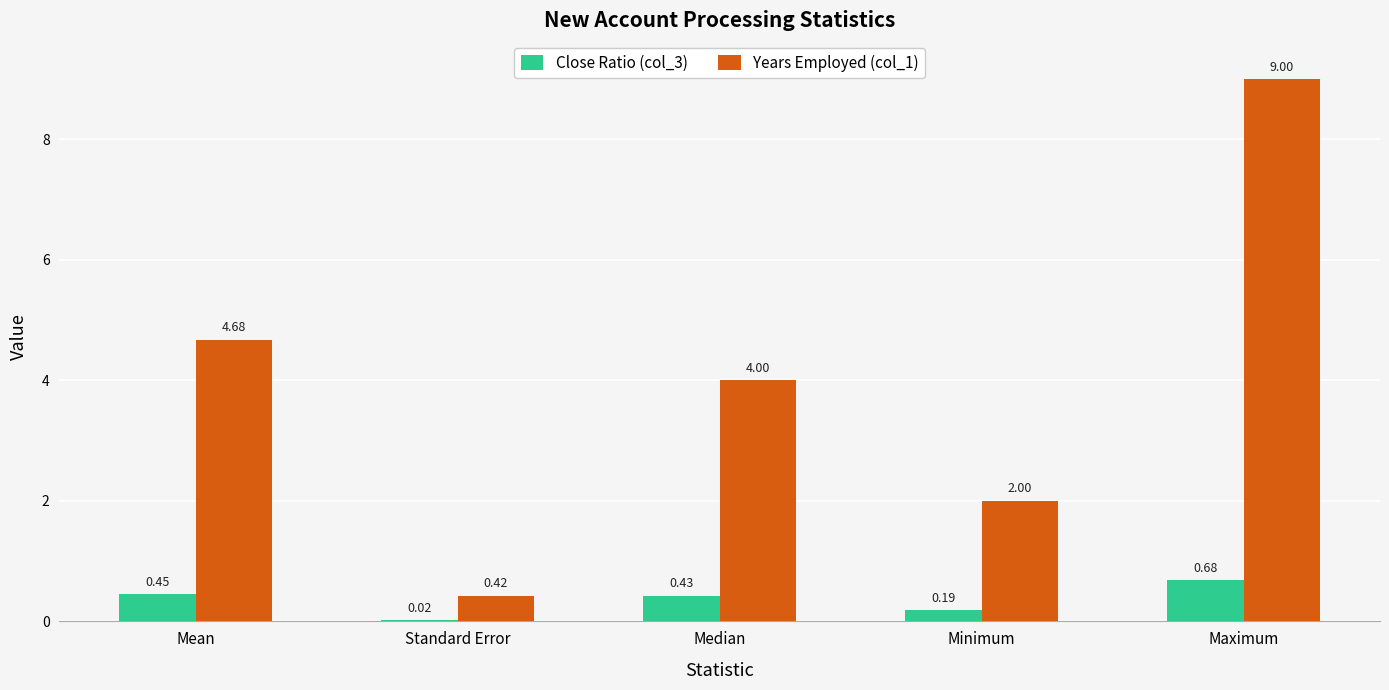

What are all the series names shown in the legend?

Close Ratio (col_3), Years Employed (col_1)